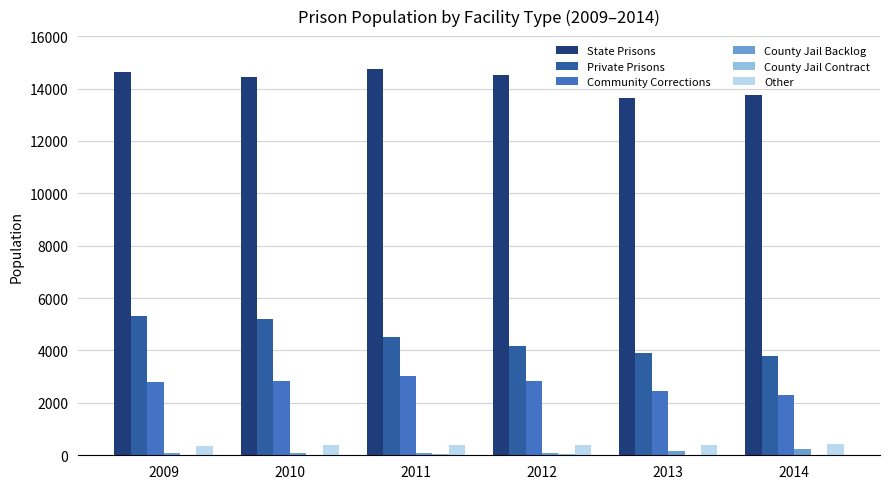

Count the number of data series in this chart.

6